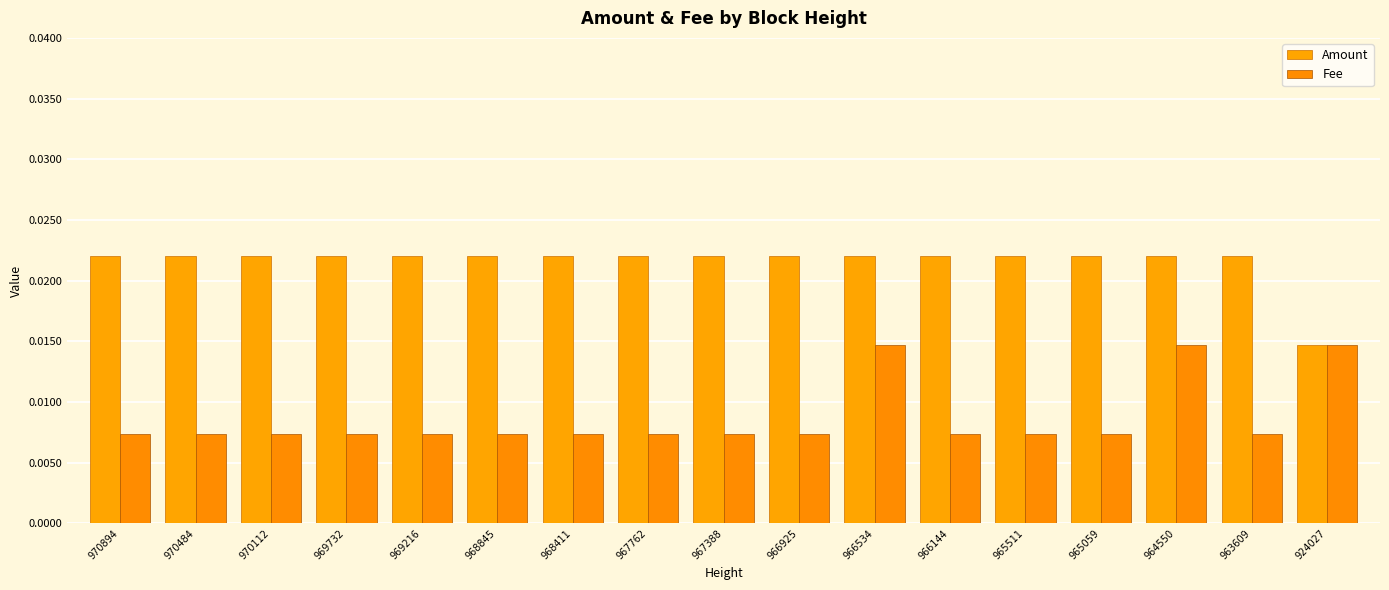

At which category is the sum across all series the highest?

966534